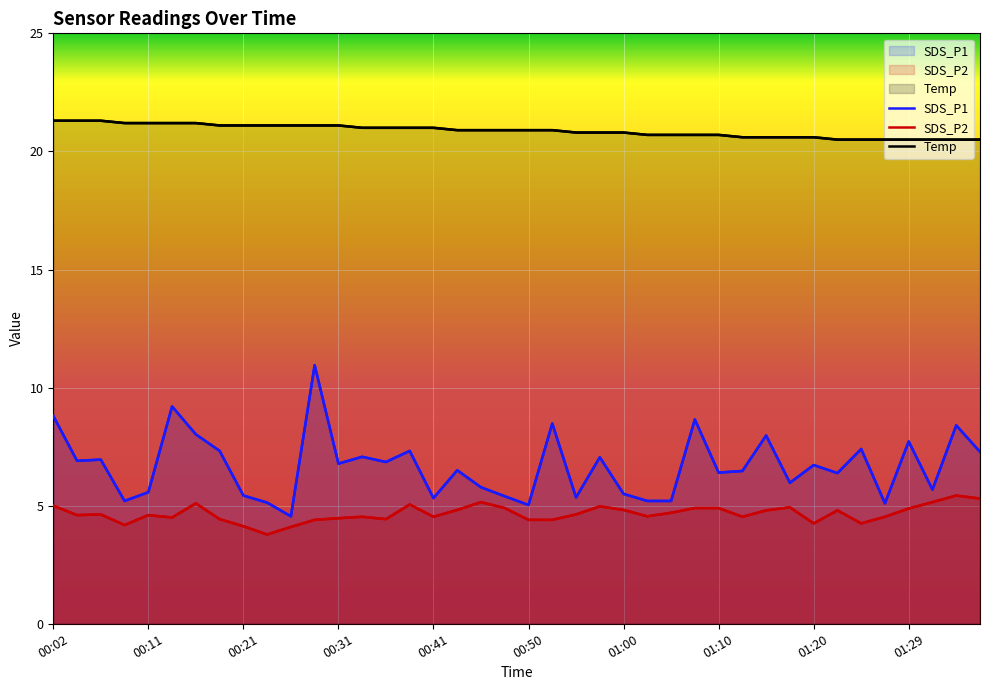

Reading left to right, extract all data points from this chart.

SDS_P1: 8.8	6.9	7.0	5.2	5.6	9.2	8.0	7.3	5.4	5.1	4.5	10.9	6.8	7.1	6.8	7.3	5.3	6.5	5.8	5.4	5.0	8.5	5.3	7.0	5.5	5.2	5.2	8.7	6.4	6.5	8.0	6.0	6.7	6.4	7.4	5.1	7.7	5.7	8.4	7.3
SDS_P2: 5.0	4.6	4.6	4.2	4.6	4.5	5.1	4.4	4.1	3.8	4.1	4.4	4.5	4.5	4.4	5.0	4.5	4.8	5.2	4.9	4.4	4.4	4.6	5.0	4.8	4.5	4.7	4.9	4.9	4.5	4.8	4.9	4.2	4.8	4.2	4.5	4.9	5.2	5.4	5.3
Temp: 21.3	21.3	21.3	21.2	21.2	21.2	21.2	21.1	21.1	21.1	21.1	21.1	21.1	21.0	21.0	21.0	21.0	20.9	20.9	20.9	20.9	20.9	20.8	20.8	20.8	20.7	20.7	20.7	20.7	20.6	20.6	20.6	20.6	20.5	20.5	20.5	20.5	20.5	20.5	20.5